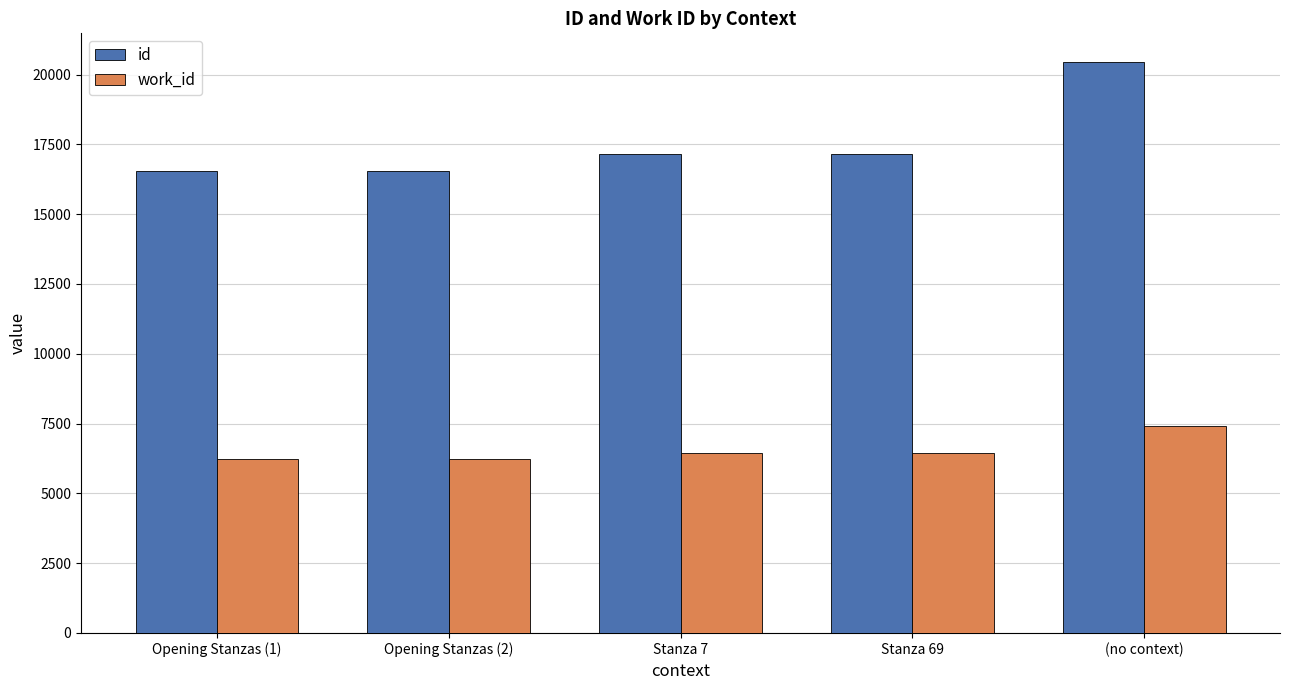

Which category has the highest value in the work_id series?

(no context)